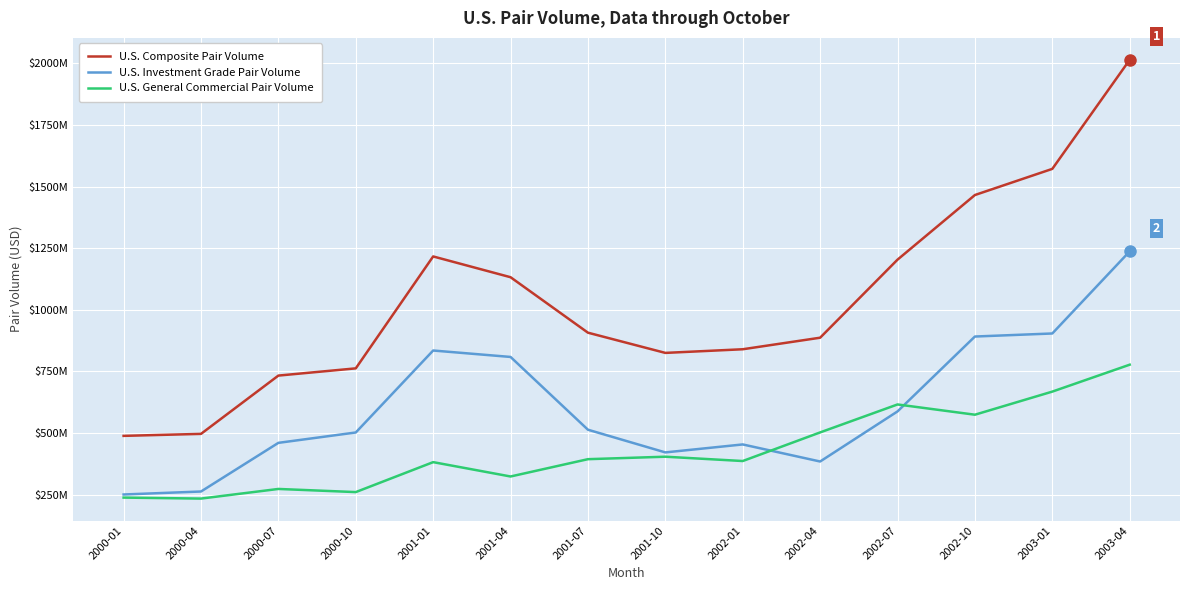

What is the lowest value of the U.S. Investment Grade Pair Volume series?

250484456